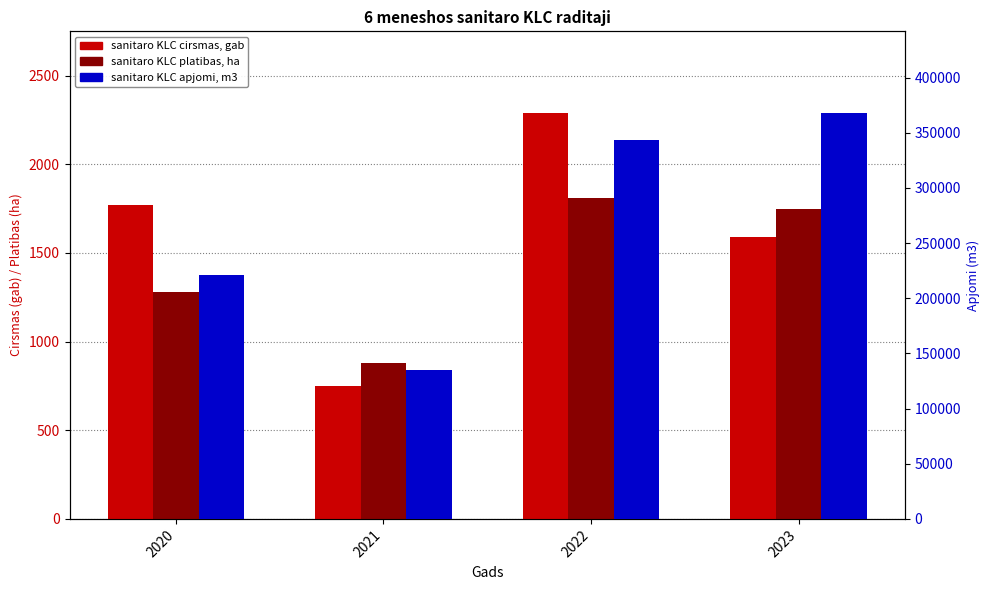

Which has a higher value, 2022 or 2023?

2022